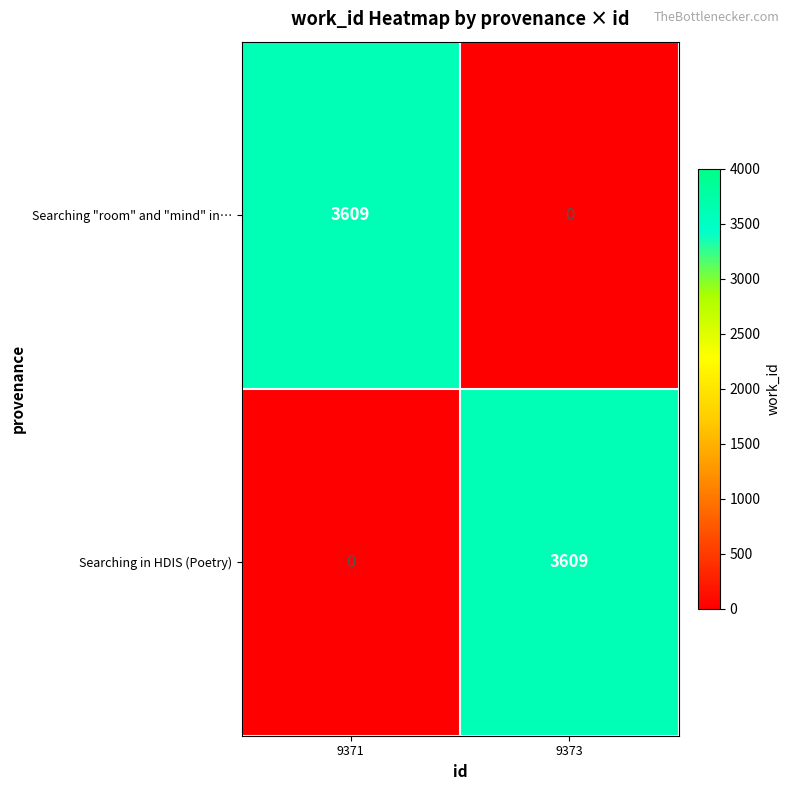

Reading right to left, transcribe all the data shown in this chart.

Searching "room" and "mind" in…: 0	3609
Searching in HDIS (Poetry): 3609	0